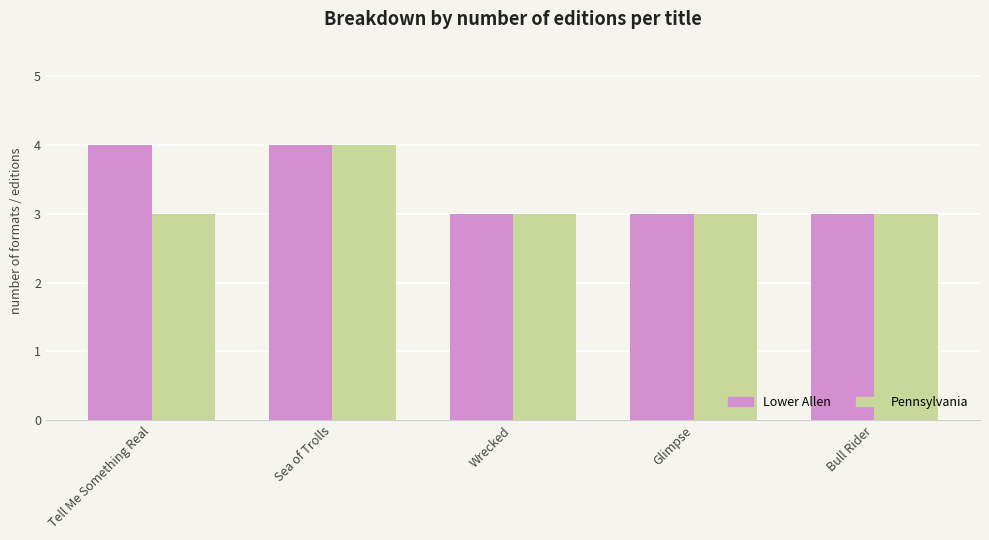

List the series in order of their overall mean, lowest first.

Pennsylvania, Lower Allen